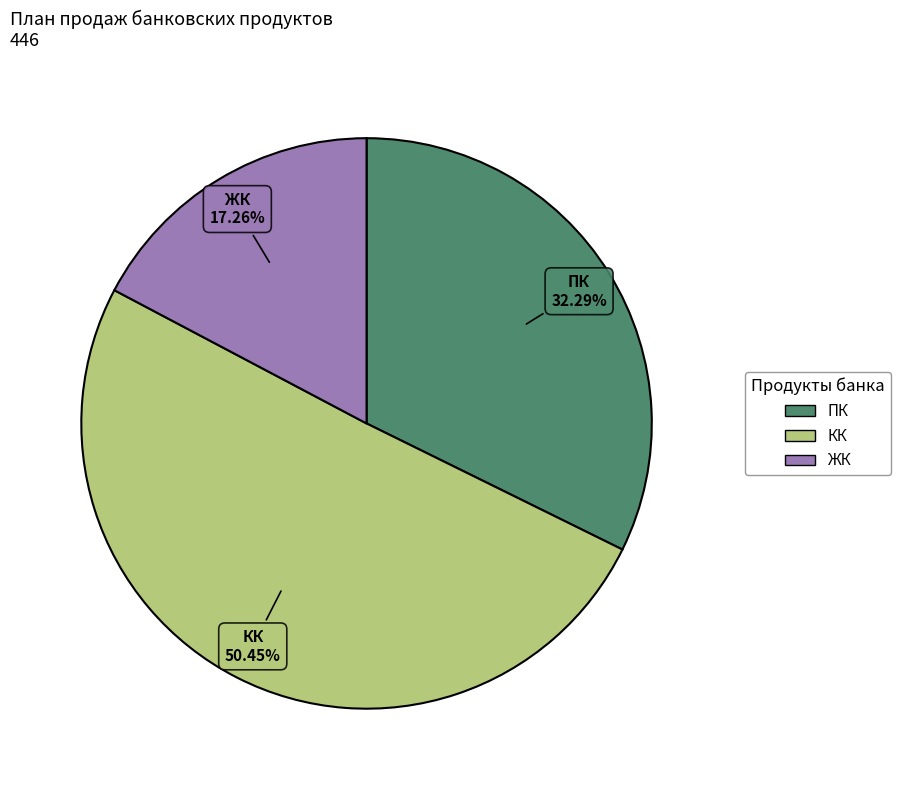

The ЖК slice represents 7% of the pie. True or false?

False